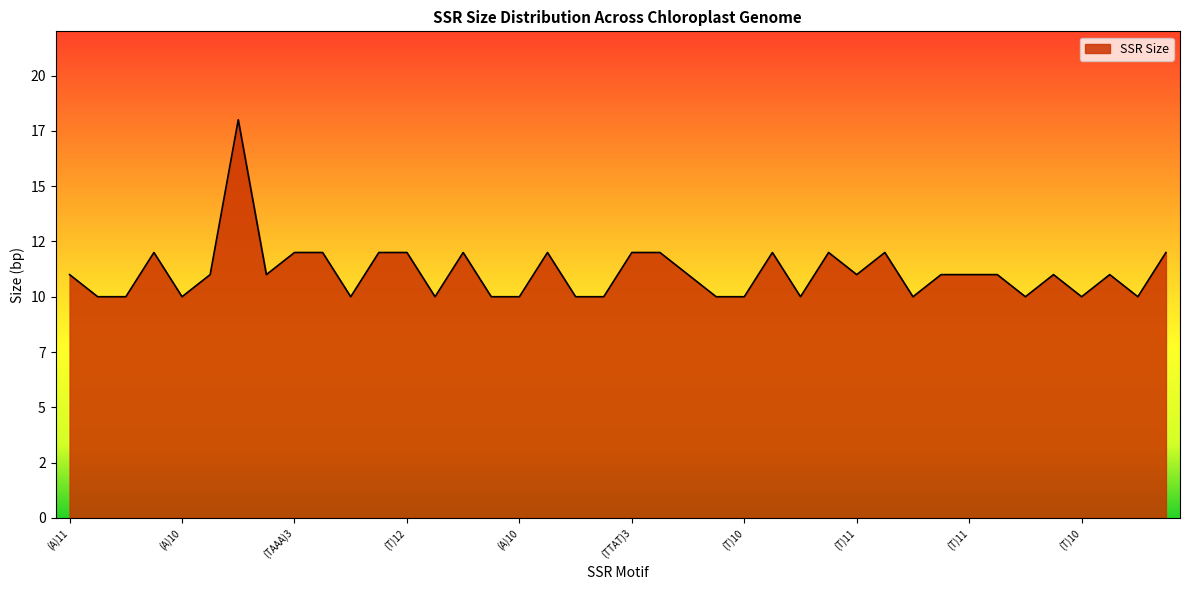

Is this an area chart (filled region under the line)?

Yes